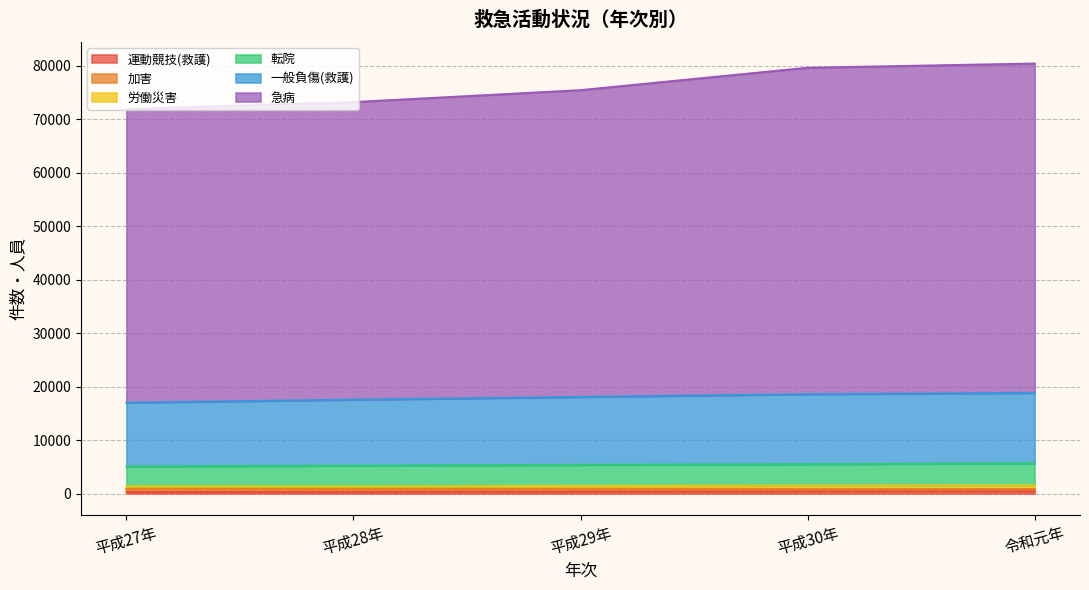

What is the minimum value shown in the chart?

310